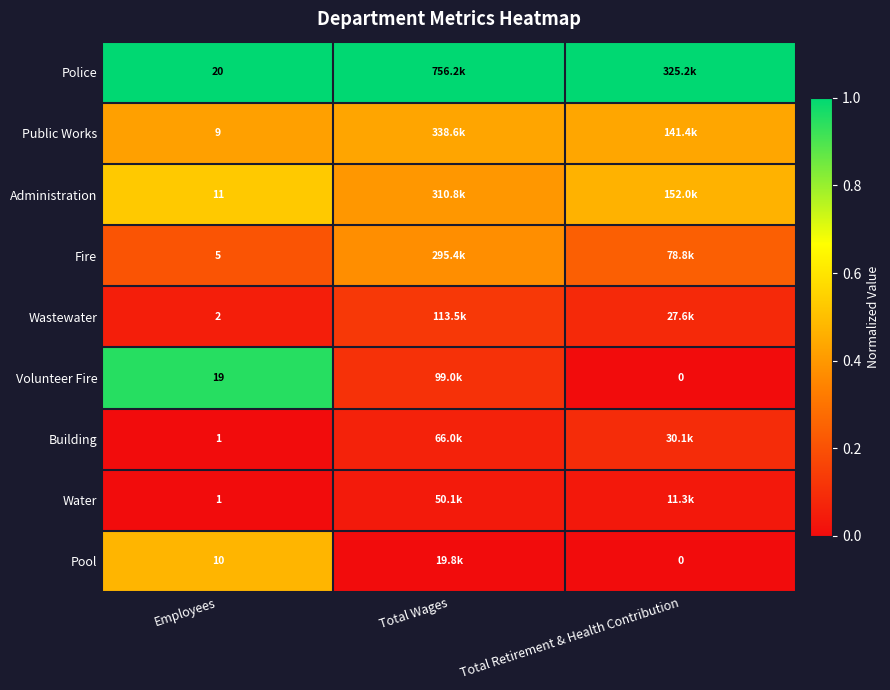

Which series changed the most between Employees and Total Retirement & Health Contribution?

Volunteer Fire